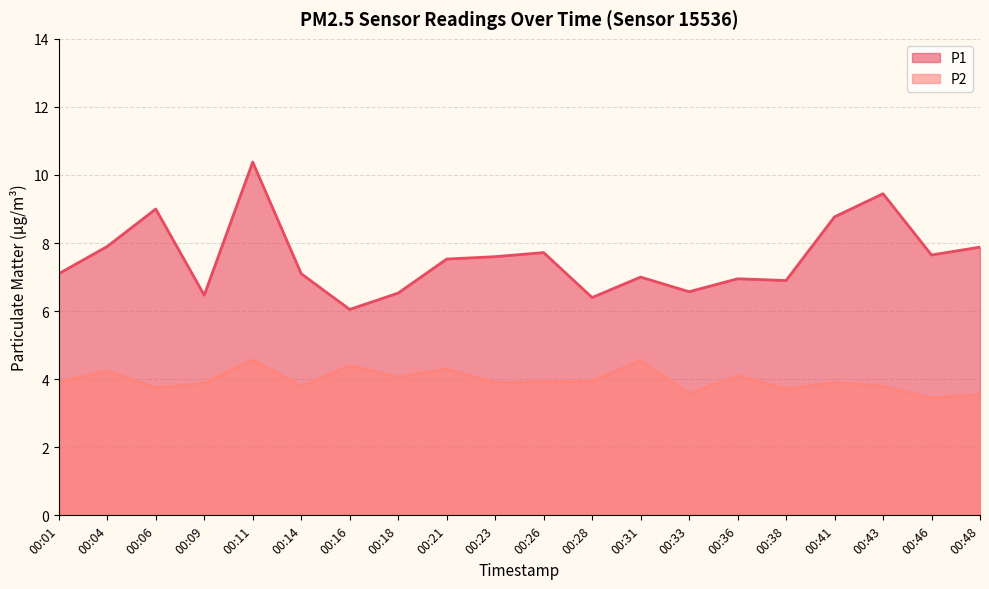

What are all the series names shown in the legend?

P1, P2